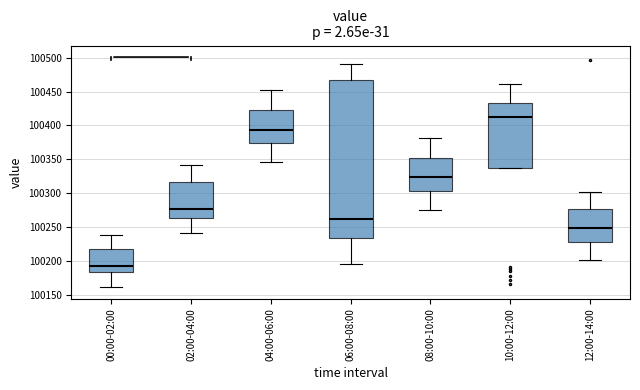

Reading left to right, read every box against the y-axis: the position of its median line, the range the box covers, and the ends of its whiskers. The values are not printed on the chart, so give them approximately, as read against the axis.

00:00-02:00: median 100195, box 100185 to 100220, whiskers 100160 to 100240
02:00-04:00: median 100275, box 100265 to 100315, whiskers 100240 to 100340
04:00-06:00: median 100395, box 100375 to 100425, whiskers 100345 to 100450
06:00-08:00: median 100260, box 100235 to 100465, whiskers 100195 to 100490
08:00-10:00: median 100325, box 100305 to 100355, whiskers 100275 to 100380
10:00-12:00: median 100410, box 100335 to 100435, whiskers 100335 to 100460
12:00-14:00: median 100250, box 100230 to 100275, whiskers 100200 to 100300